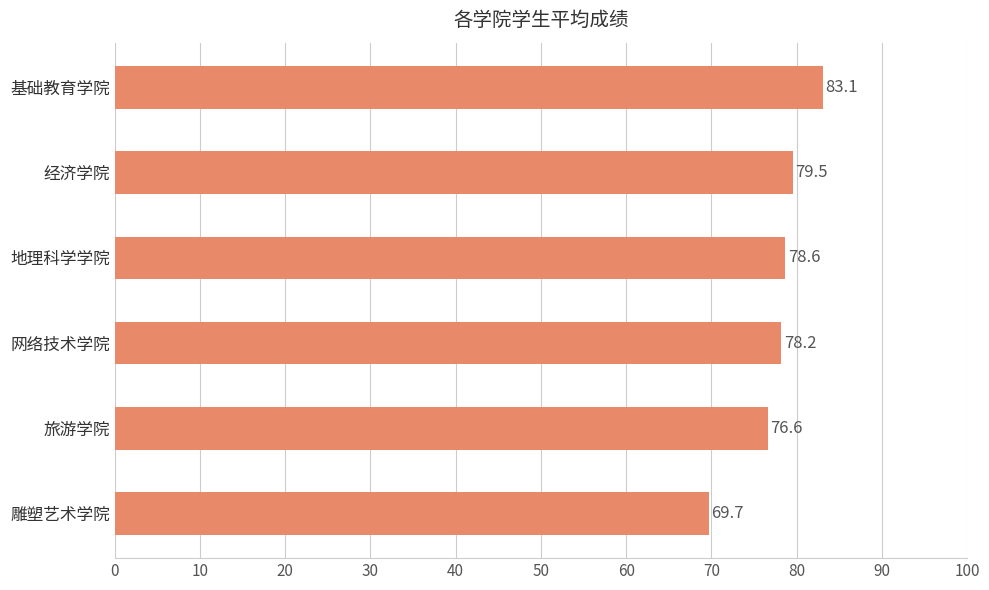

What is the value of the 5th bar from the top?

76.6